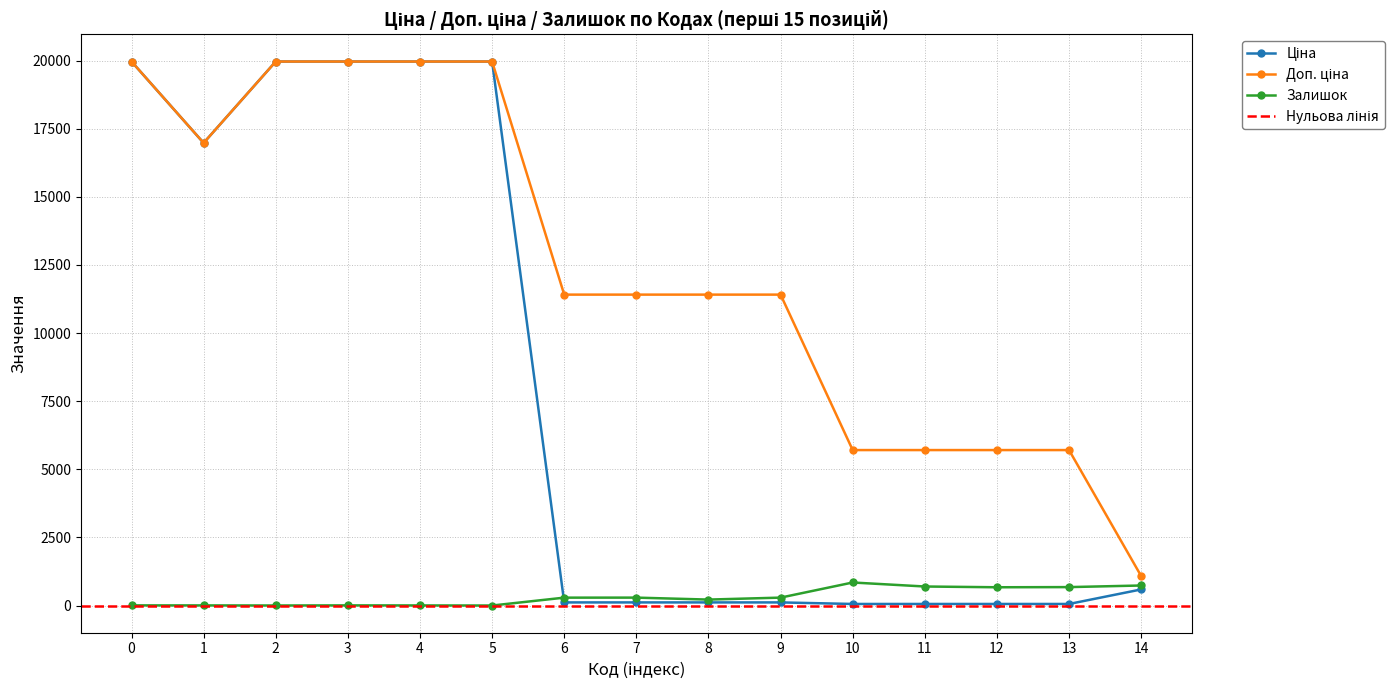

What is the highest value of the Залишок series?

845.0